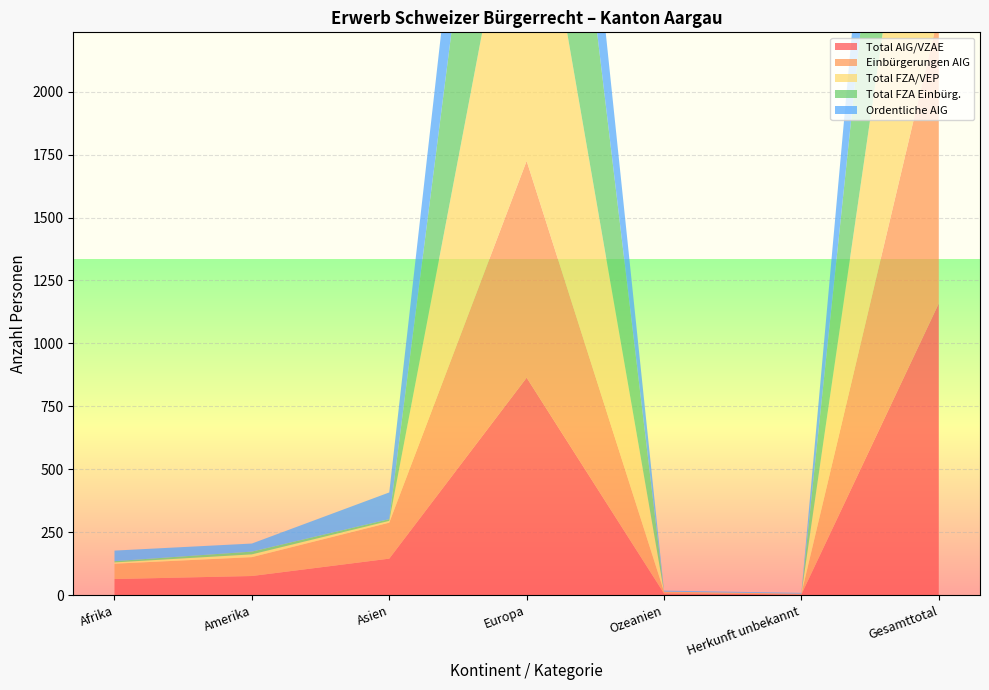

Reading left to right, list all the values displayed in this chart.

Total AIG/VZAE: Afrika=64	Amerika=76	Asien=145	Europa=864	Ozeanien=7	Herkunft unbekannt=3	Gesamttotal=1159
Einbürgerungen AIG: Afrika=61	Amerika=75	Asien=143	Europa=861	Ozeanien=7	Herkunft unbekannt=3	Gesamttotal=1150
Total FZA/VEP: Afrika=5	Amerika=11	Asien=7	Europa=1438	Ozeanien=0	Herkunft unbekannt=0	Gesamttotal=1461
Total FZA Einbürg.: Afrika=5	Amerika=11	Asien=7	Europa=1411	Ozeanien=0	Herkunft unbekannt=0	Gesamttotal=1434
Ordentliche AIG: Afrika=42	Amerika=32	Asien=106	Europa=667	Ozeanien=4	Herkunft unbekannt=3	Gesamttotal=854